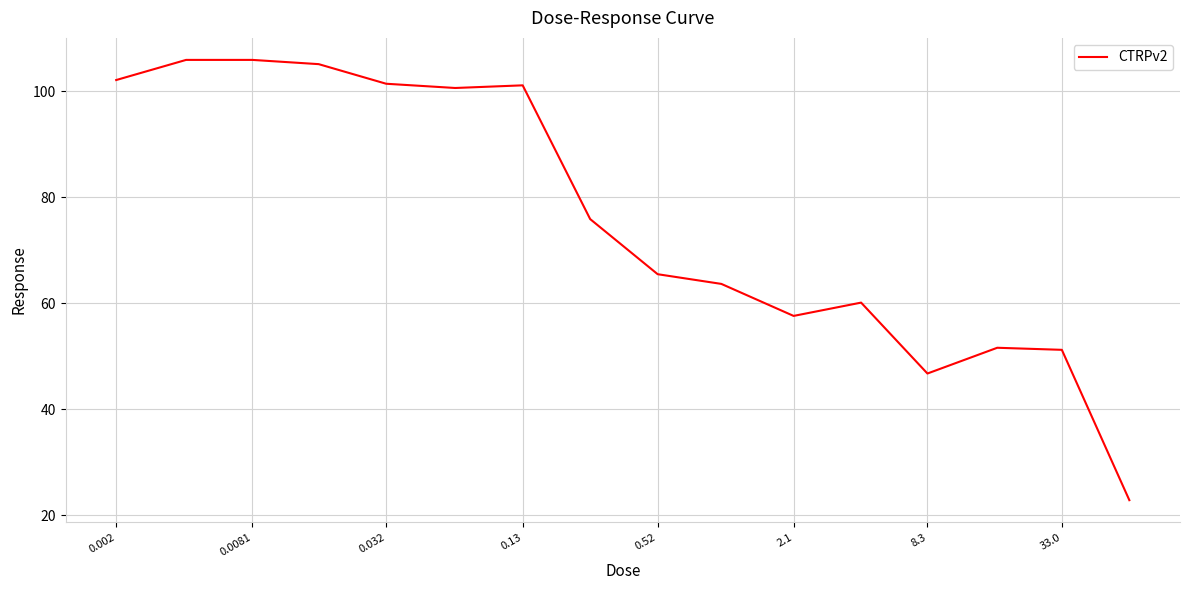

What is the maximum value shown in the chart?

105.9